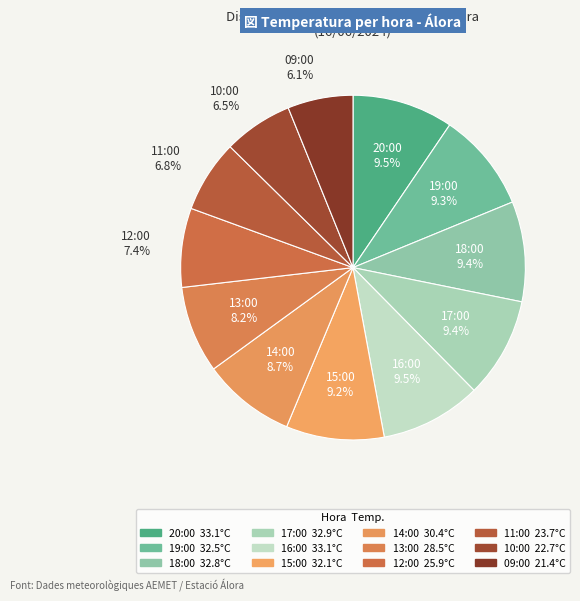

How many segments does this pie chart have?

12